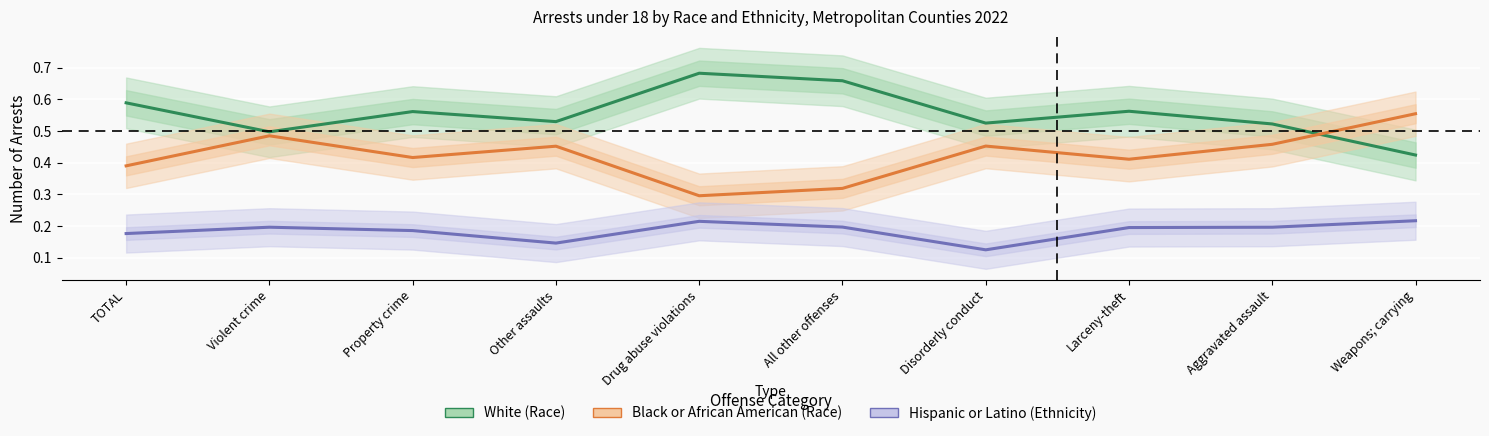

Reading left to right, what are all the values shown in this chart?

White (Race): 0.6	0.5	0.6	0.5	0.7	0.7	0.5	0.6	0.5	0.4
Black or African American (Race): 0.4	0.5	0.4	0.5	0.3	0.3	0.5	0.4	0.5	0.6
Hispanic or Latino (Ethnicity): 0.2	0.2	0.2	0.1	0.2	0.2	0.1	0.2	0.2	0.2